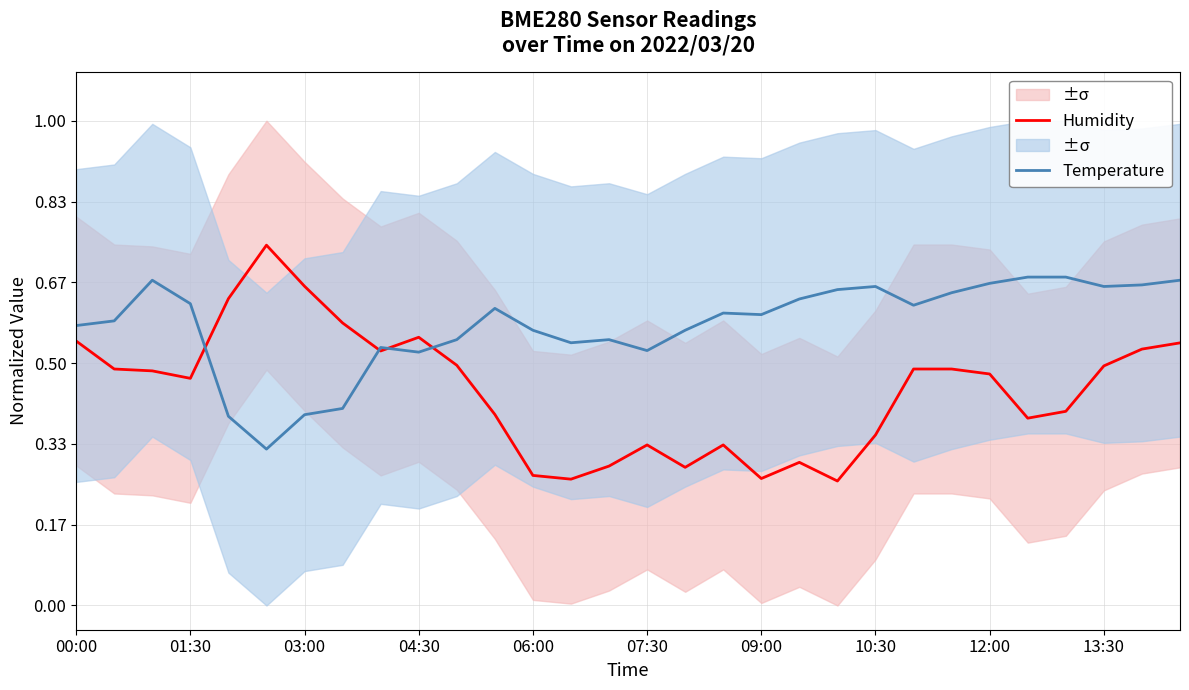

Does the chart have visible grid lines?

Yes